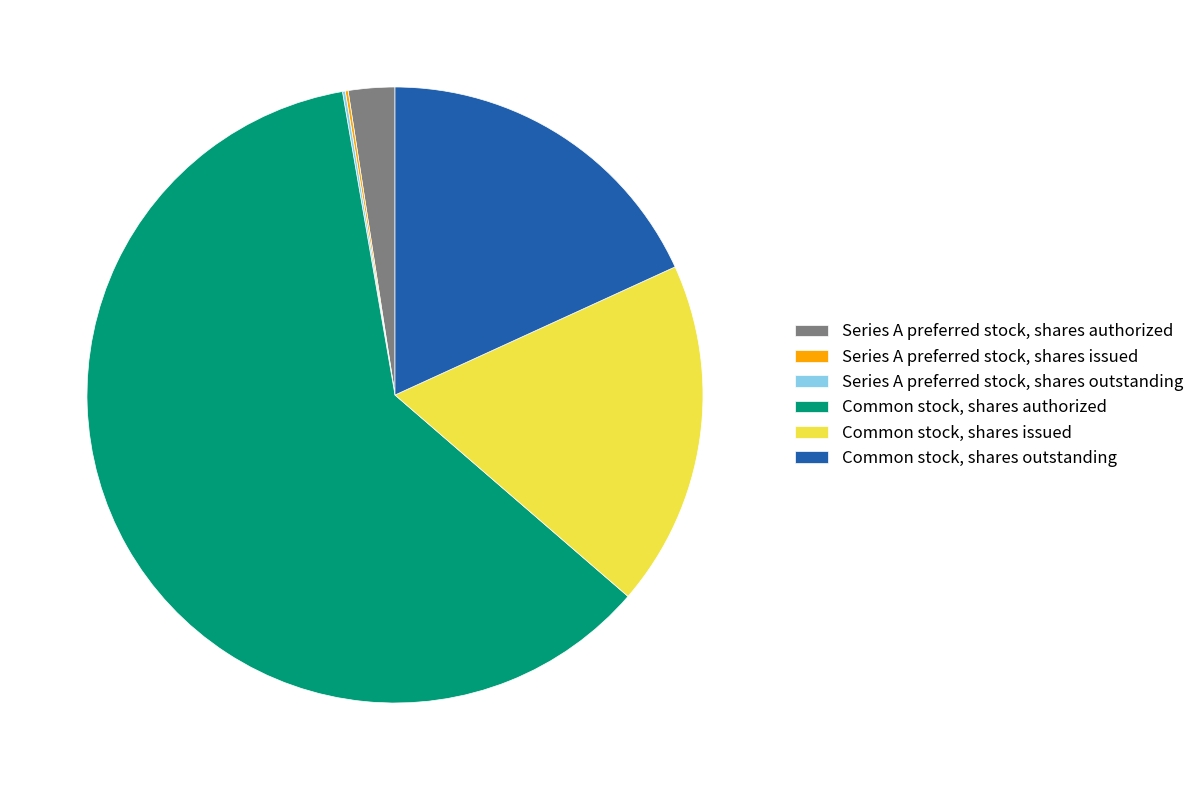

The Common stock, shares issued slice represents 18% of the pie. True or false?

True